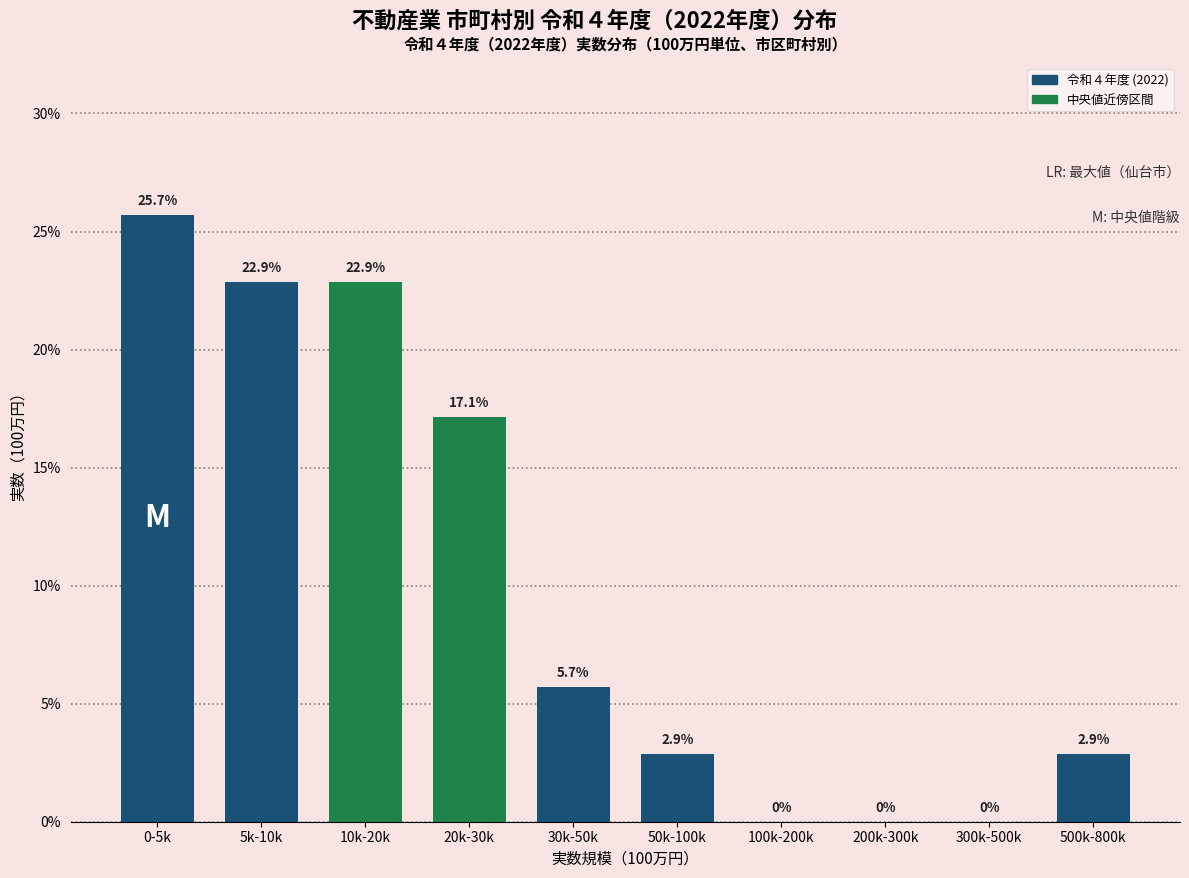

Reading left to right, list all the values displayed in this chart.

0-5k=25.7	5k-10k=22.9	10k-20k=22.9	20k-30k=17.1	30k-50k=5.7	50k-100k=2.9	100k-200k=0.0	200k-300k=0.0	300k-500k=0.0	500k-800k=2.9